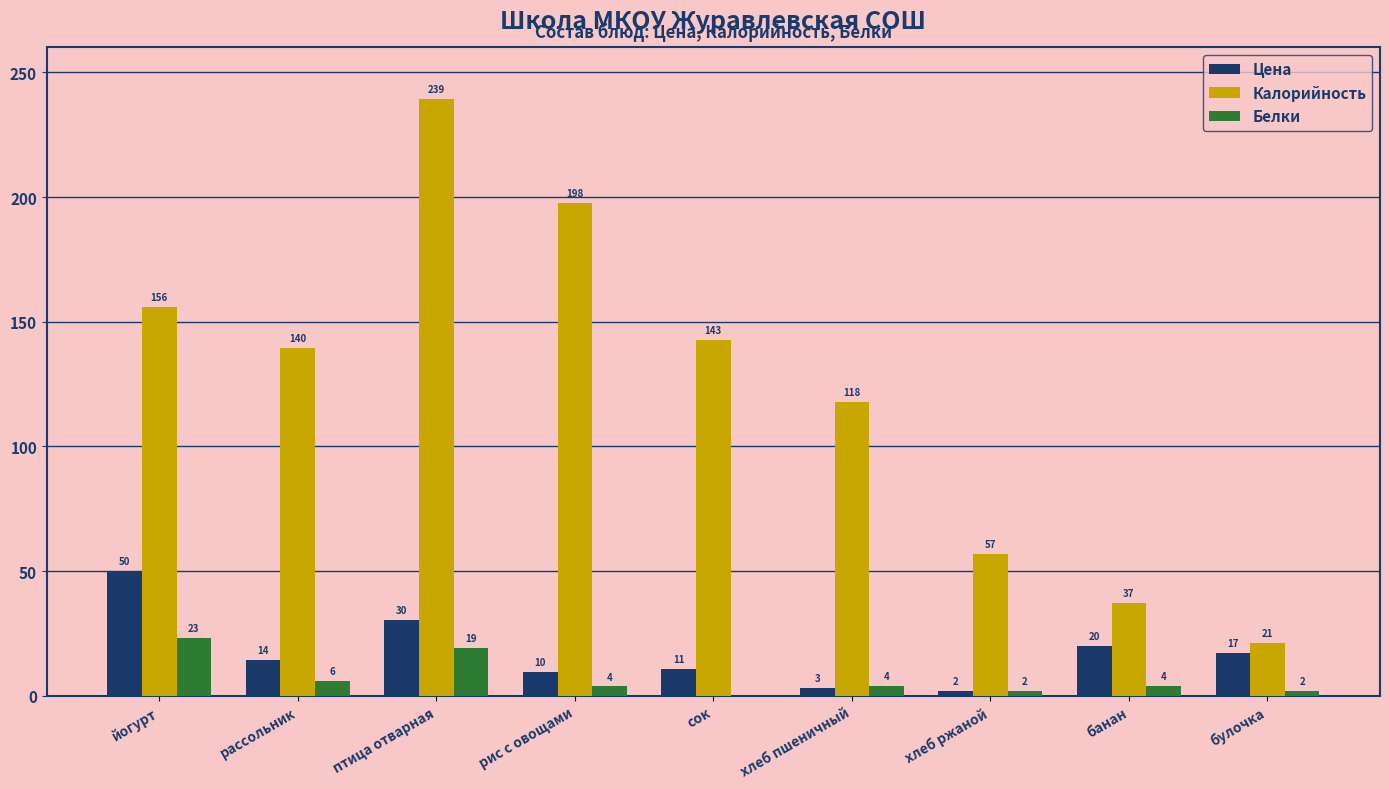

True or false: Белки has a value of 2.0 at хлеб ржаной.

True